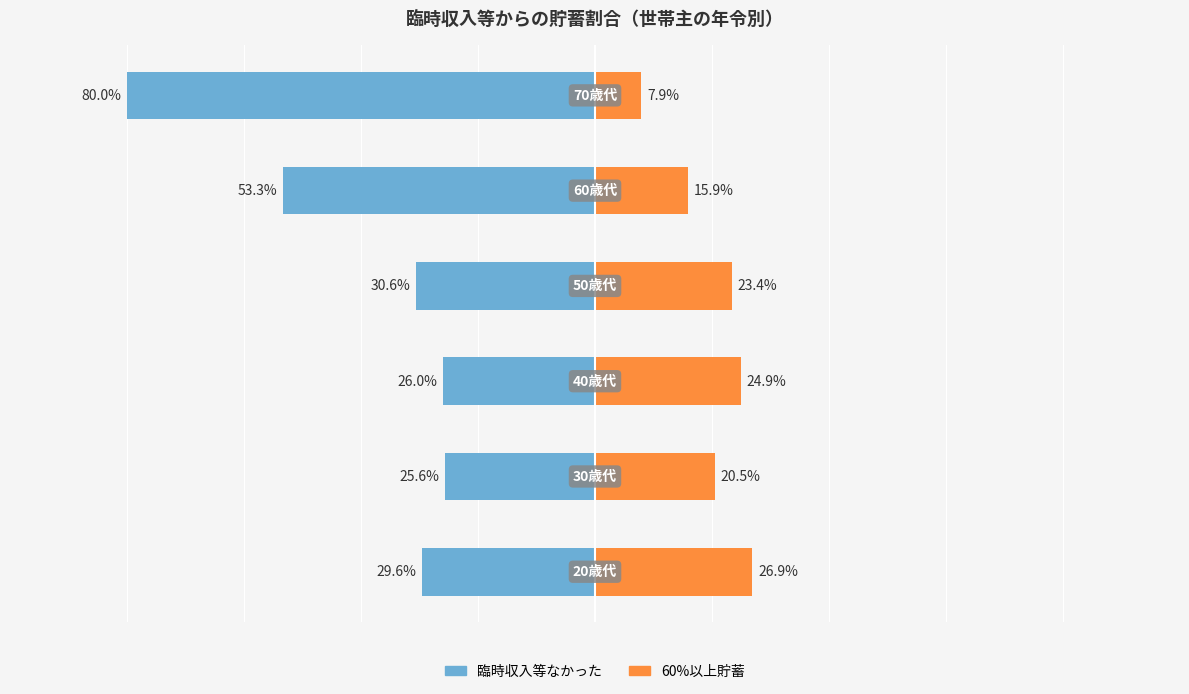

Is it true that 60%以上貯蓄 equals 35.9 at 0?

False